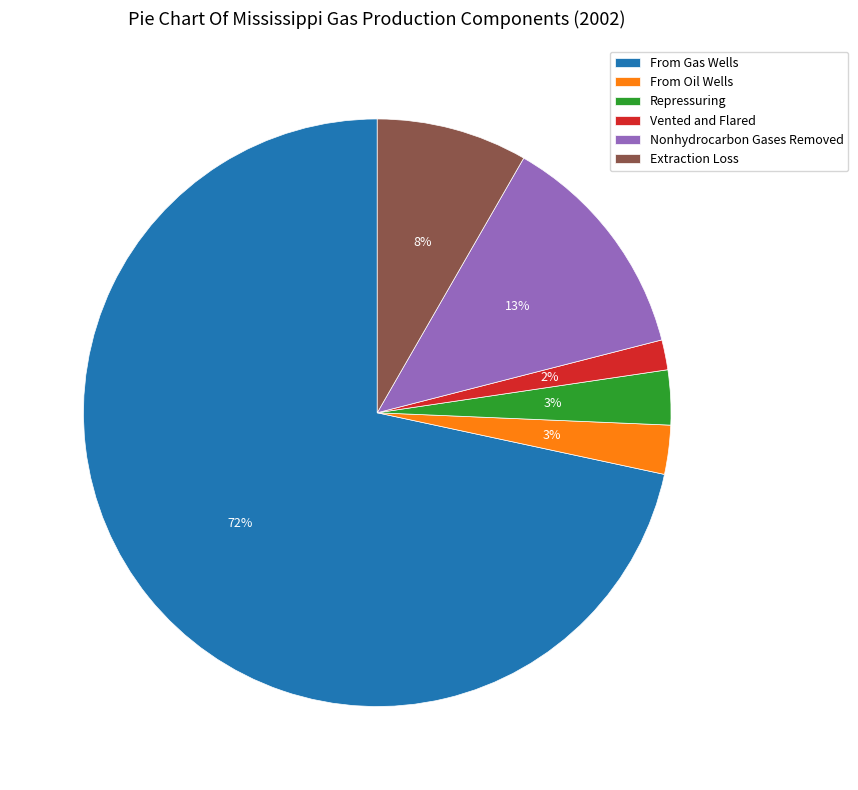

How many slices are in this pie chart?

6